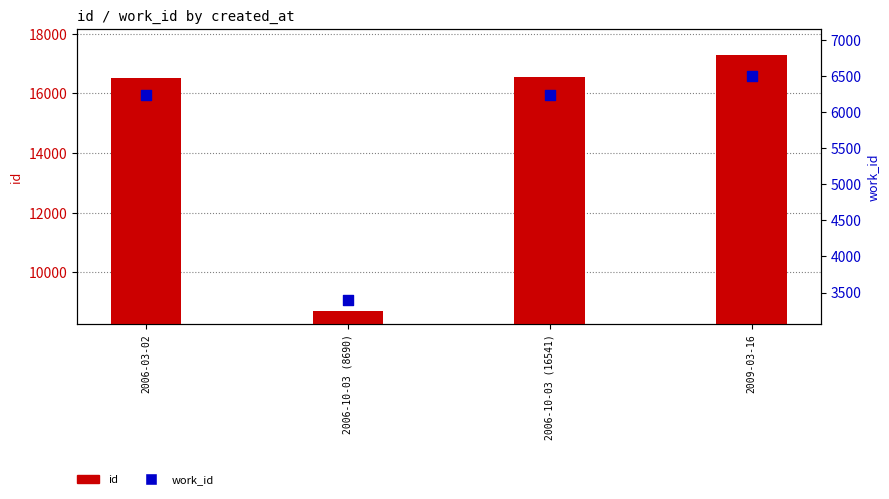

Which series reaches the maximum Y coordinate?

id